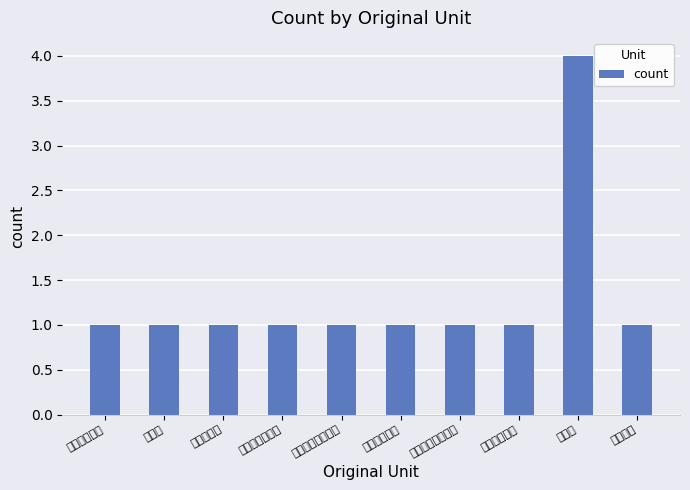

How many bars are there in total?

10